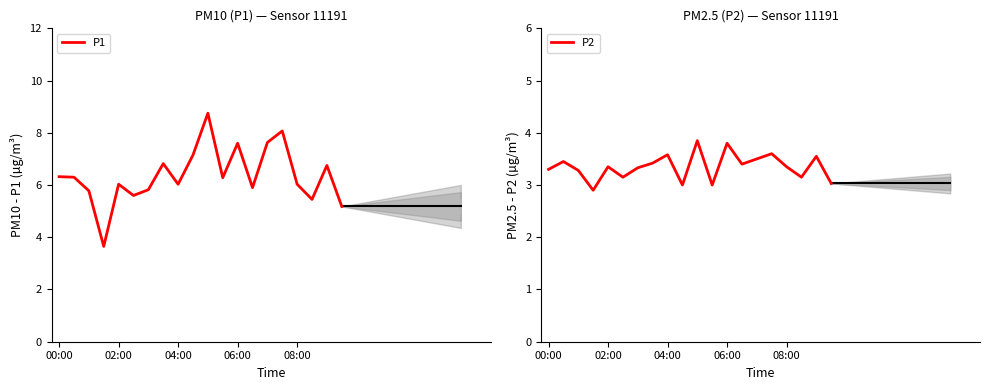

The value of P1 at 11 is 6.3. True or false?

True